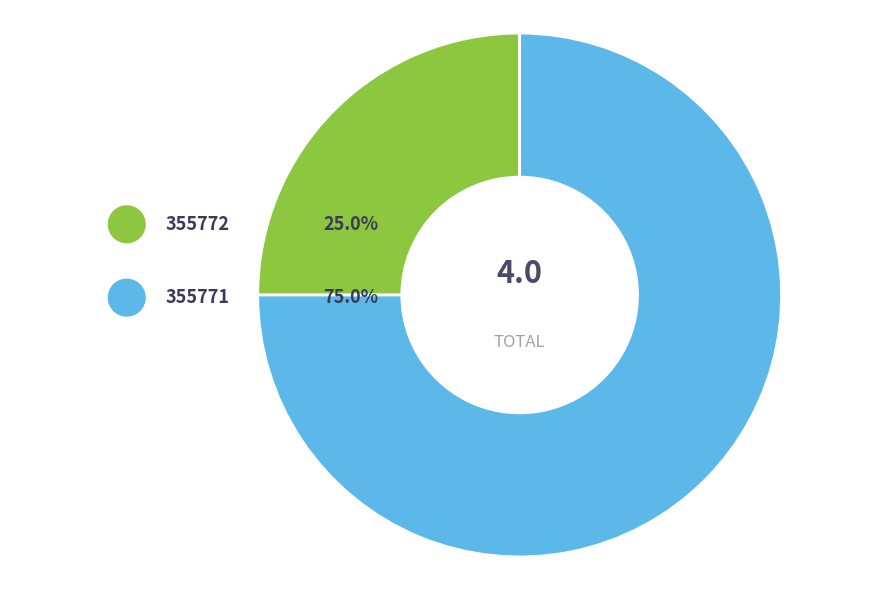

Is it true that 355771 is 75% of the pie?

True